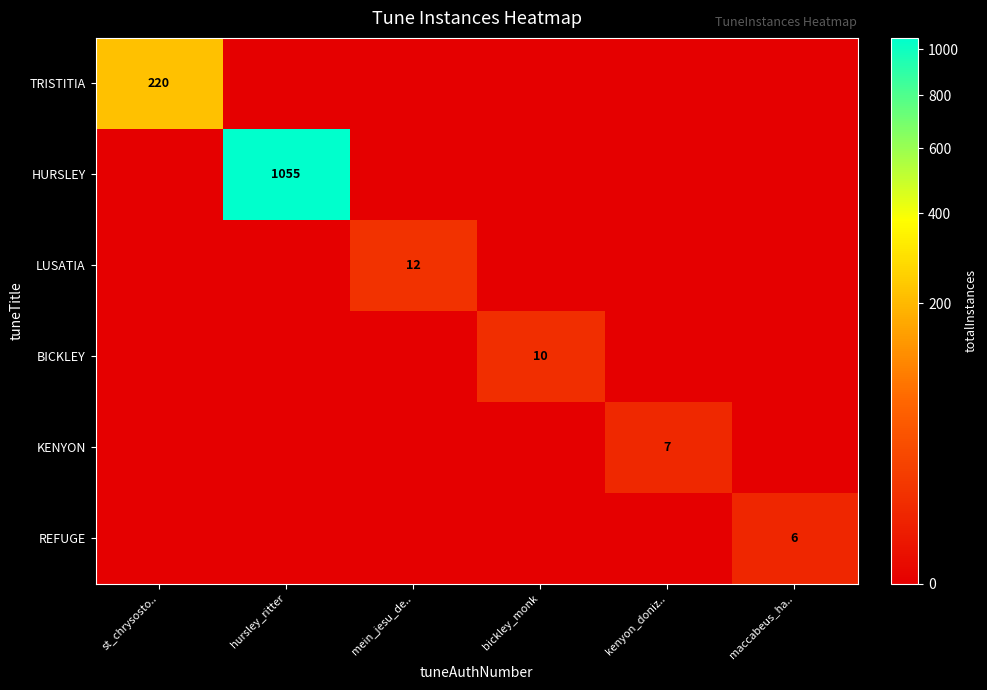

True or false: REFUGE has a value of 6 at maccabeus_ha...

True